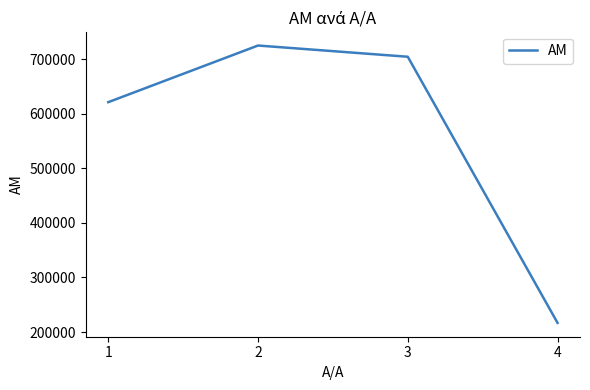

List the labels in order of value, smallest first.

4, 1, 3, 2